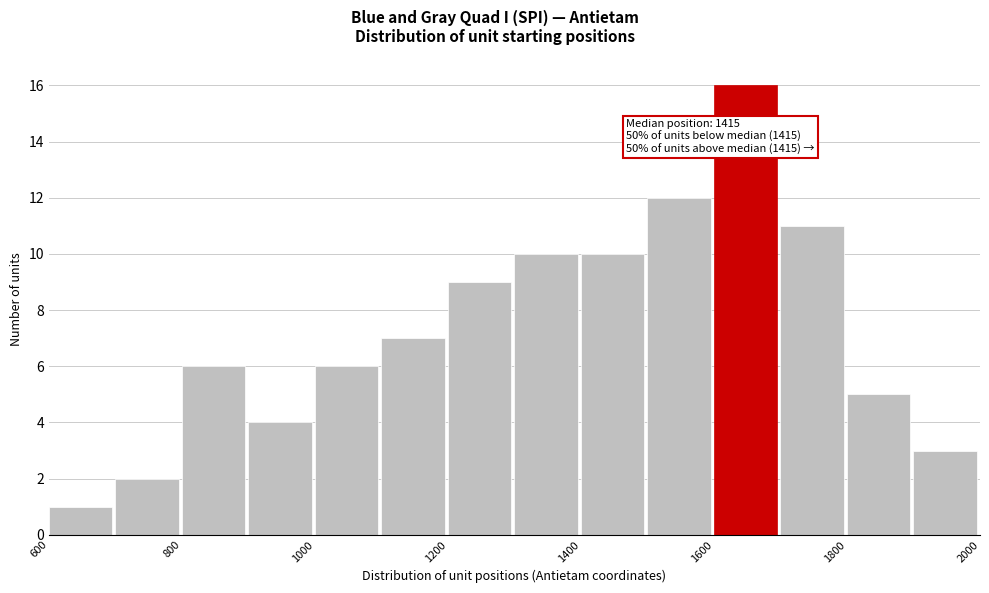

Which range on the x-axis has the tallest bar?

1600 to 1700